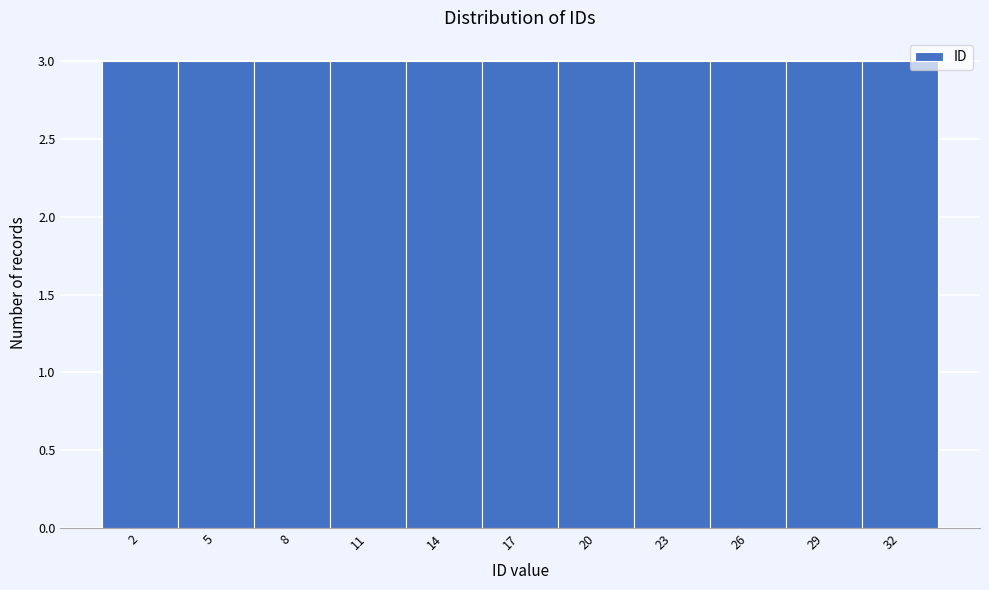

Reading left to right, list every bar in this chart as the range it spans on the x-axis followed by its height. The values are not printed on the chart, so give them approximately, as read against the axis.

0.5 to 3.5: 3
3.5 to 6.5: 3
6.5 to 9.5: 3
9.5 to 12.5: 3
12.5 to 15.5: 3
15.5 to 18.5: 3
18.5 to 21.5: 3
21.5 to 24.5: 3
24.5 to 27.5: 3
27.5 to 30.5: 3
30.5 to 33.5: 3